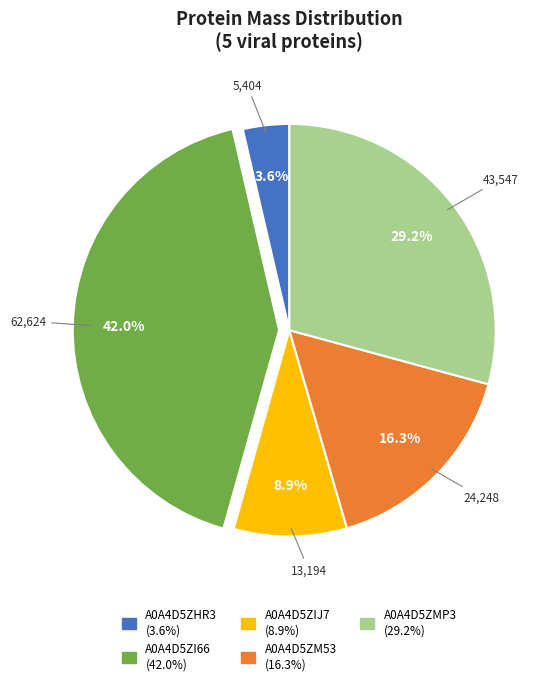

Is it true that A0A4D5ZI66 is 53% of the pie?

False